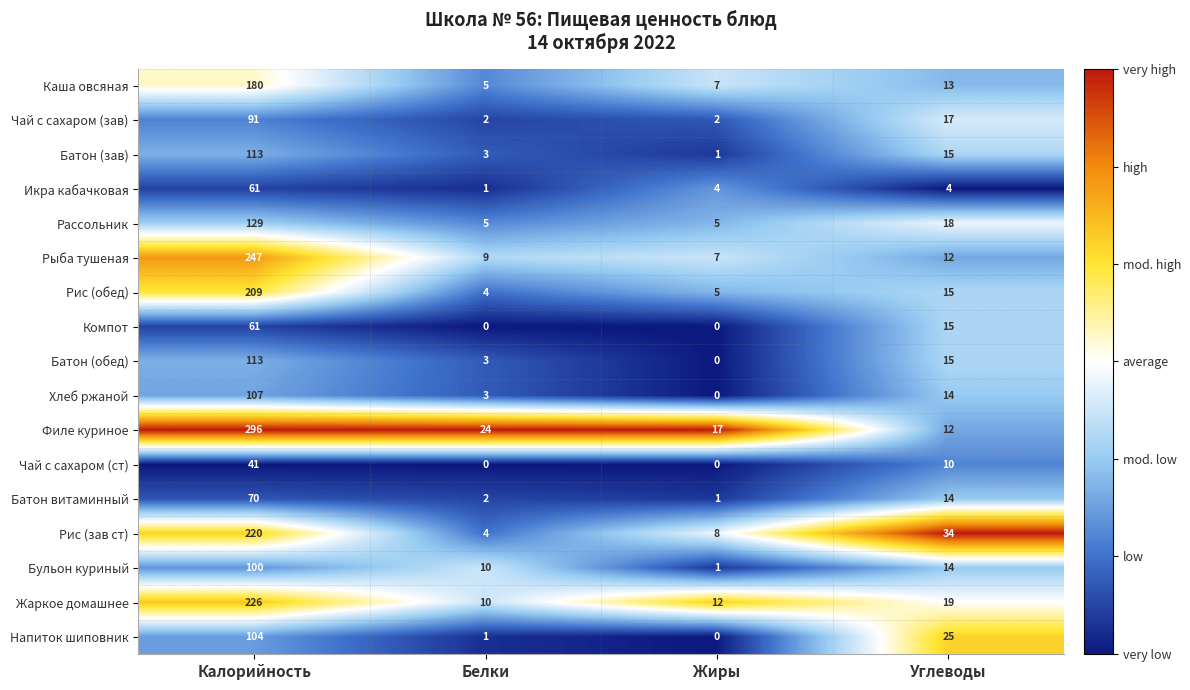

True or false: Жаркое домашнее has a value of 19 at Жиры.

False